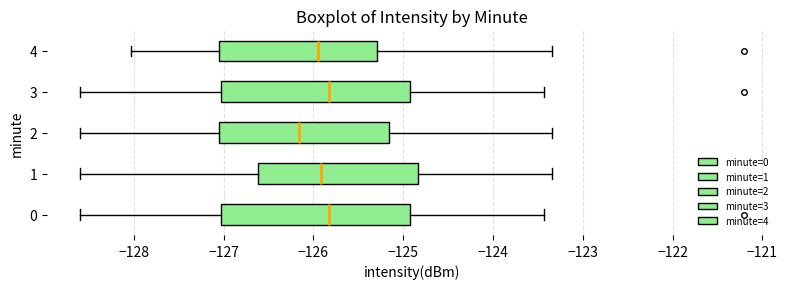

Where does the left whisker of the box at y = 4 end on the x-axis? The values are not printed on the chart, so give them approximately, as read against the axis.

-128.0